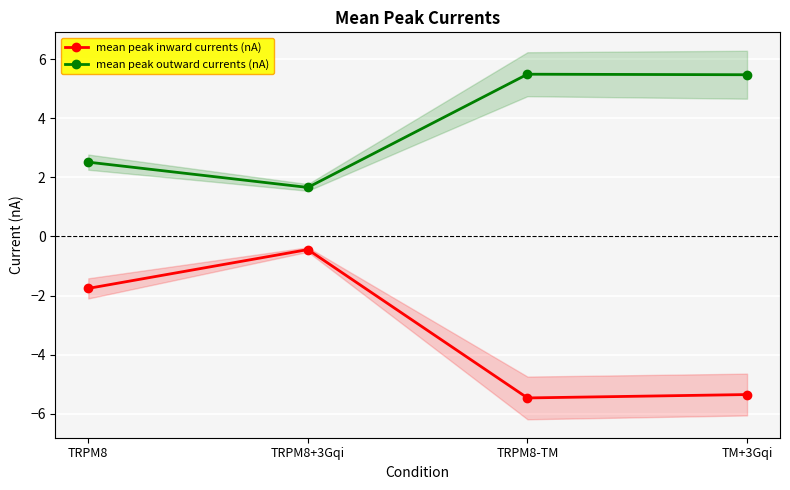

What is the difference between the mean peak inward currents (nA) values at TM+3Gqi and TRPM8?

3.6